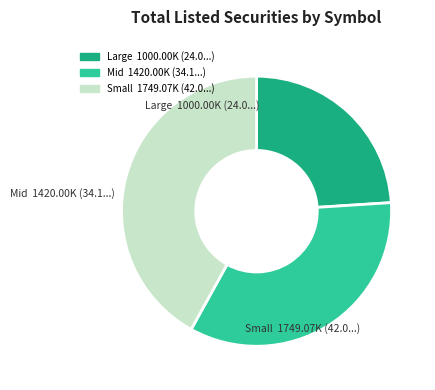

Is there a majority slice in this chart?

No